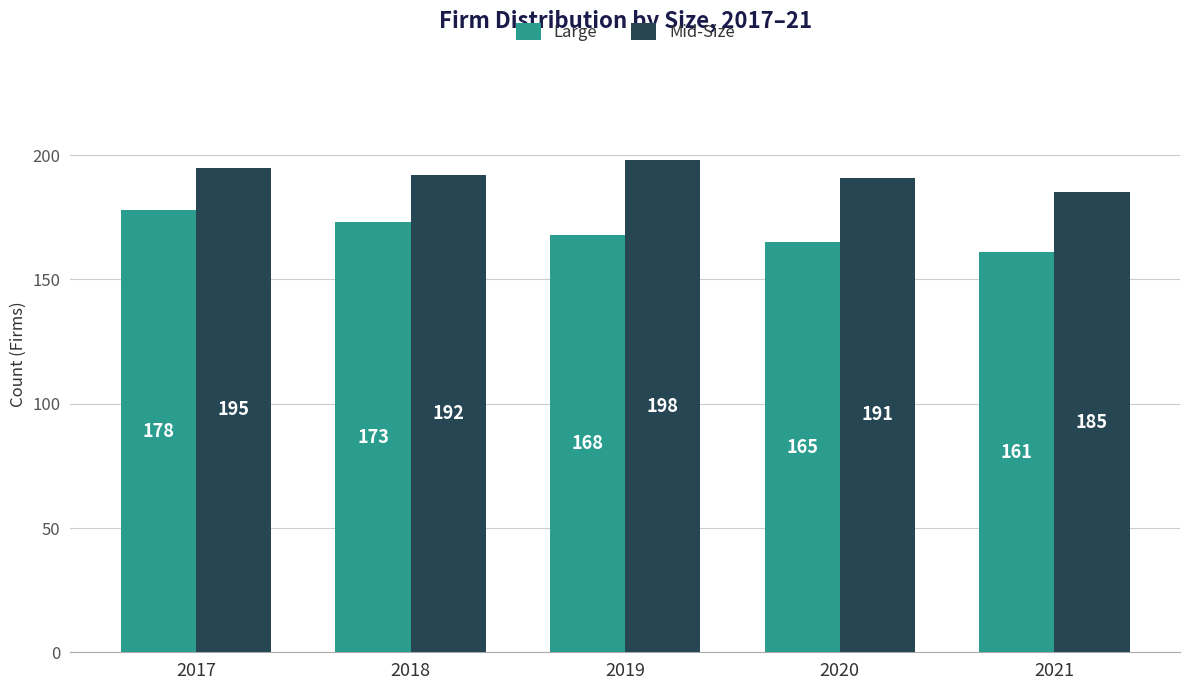

Is it true that Large equals 165 at 2020?

True